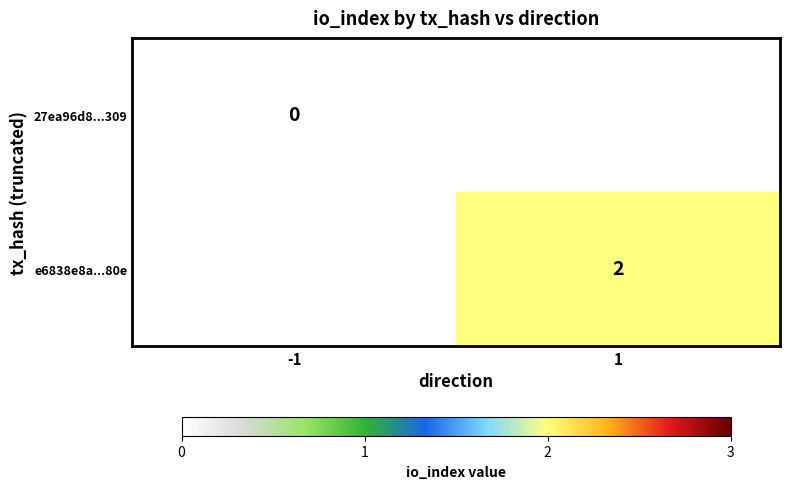

The e6838e8a...80e series shows 2 at 1. True or false?

True